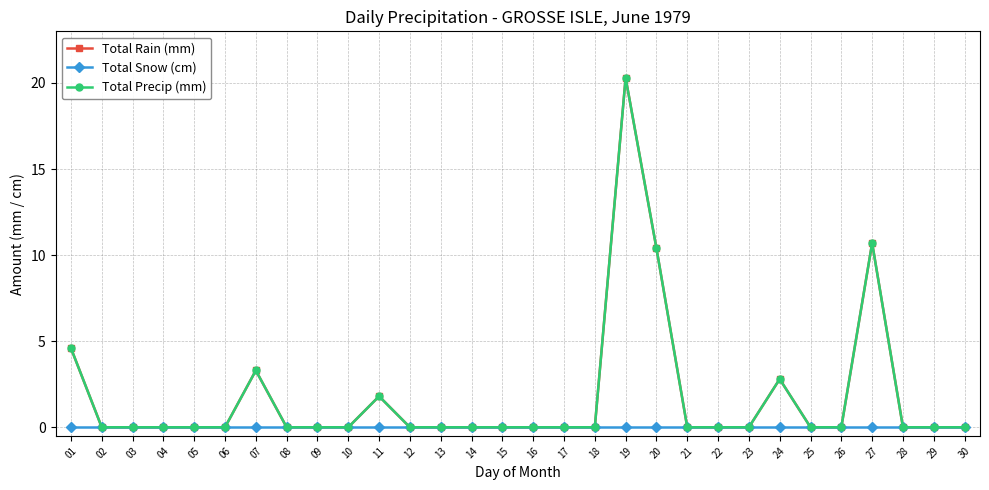

Is this an area chart (filled region under the line)?

No